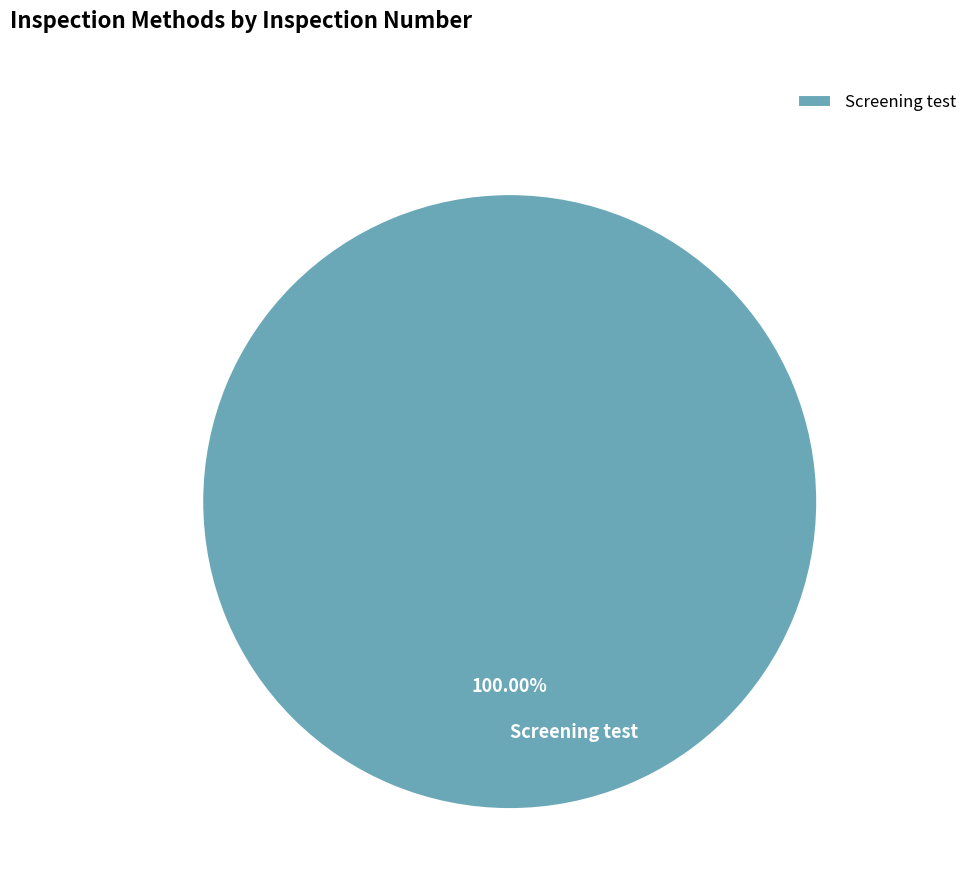

Rank the categories by value from lowest to highest.

Screening test